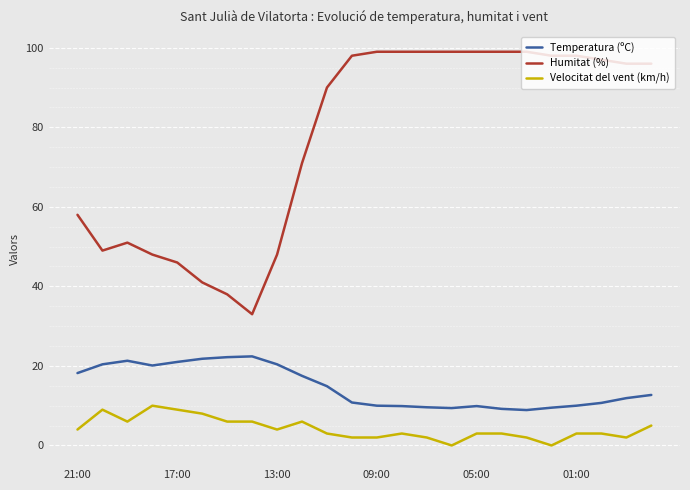

True or false: Humitat (%) and Temperatura (ºC) intersect in this chart.

False